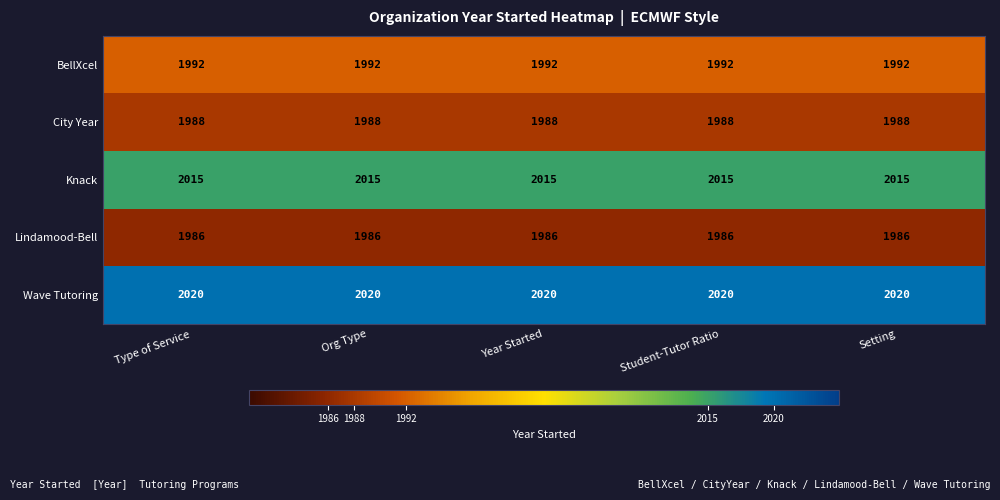

What is the total value across all series at Org Type?

10001